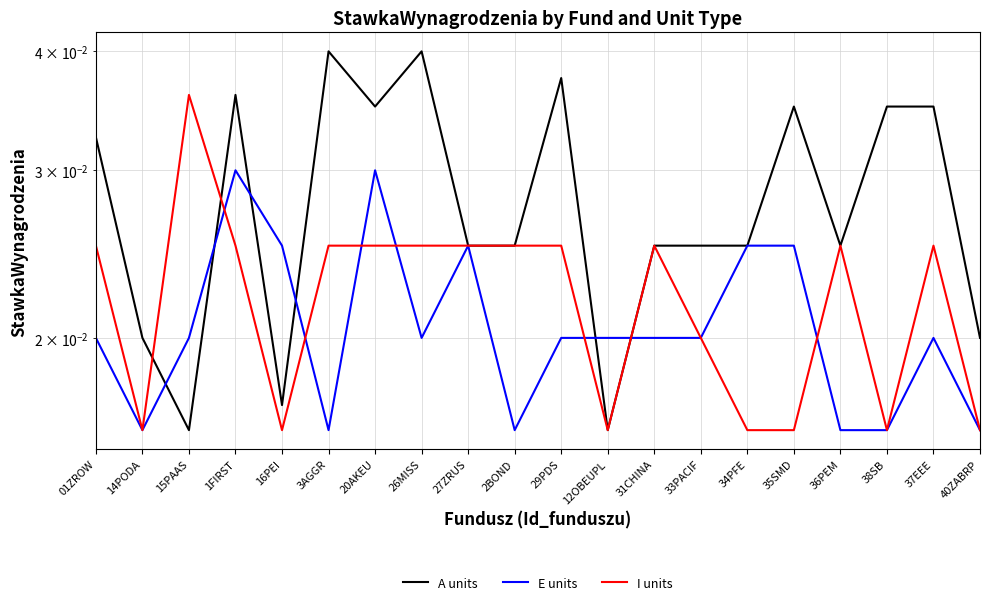

True or false: I units has a value of 0.0 at 33PACIF.

False